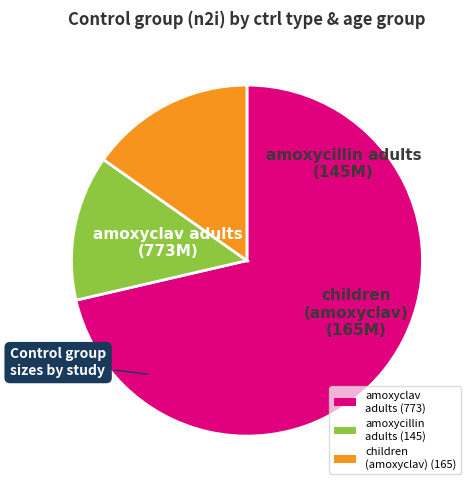

Is it true that amoxyclav adults (773) is 85% of the pie?

False